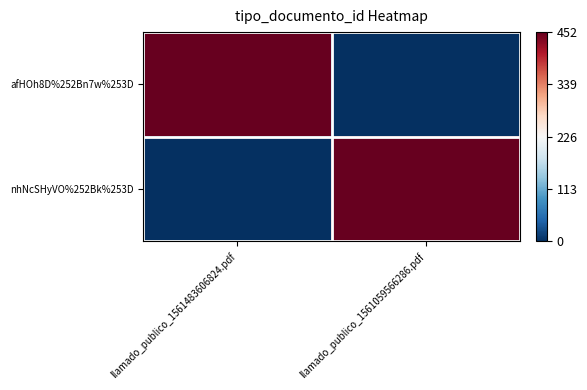

Reading left to right, transcribe all the data shown in this chart.

afHOh8D%252Bn7w%253D: llamado_publico_1561483606824.pdf=226	llamado_publico_1561059566286.pdf=-226
nhNcSHyVO%252Bk%253D: llamado_publico_1561483606824.pdf=-226	llamado_publico_1561059566286.pdf=226